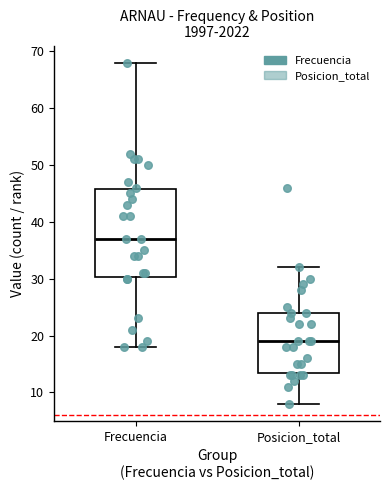

Where does the median line of the box for Frecuencia sit on the y-axis? The values are not printed on the chart, so give them approximately, as read against the axis.

37